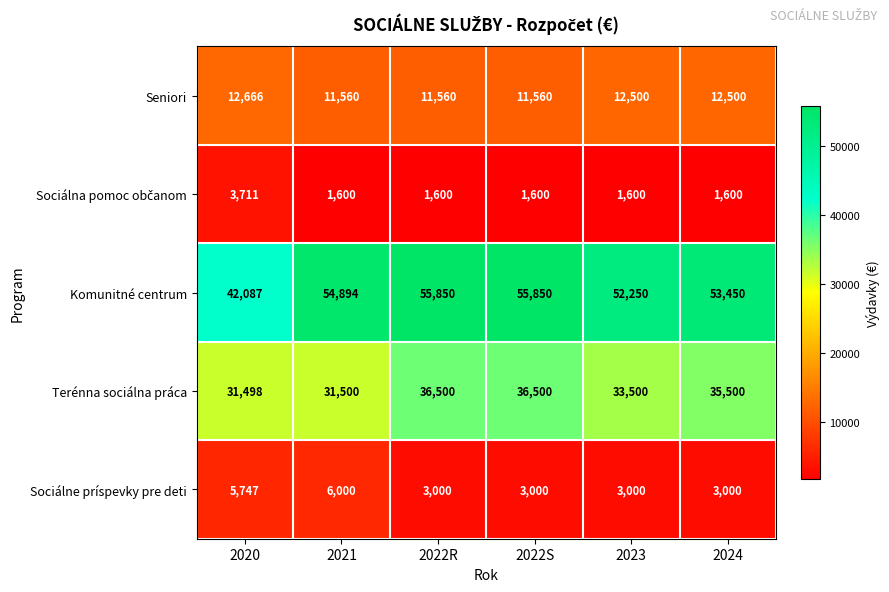

What is the difference between the highest and lowest values at 2020?

38376